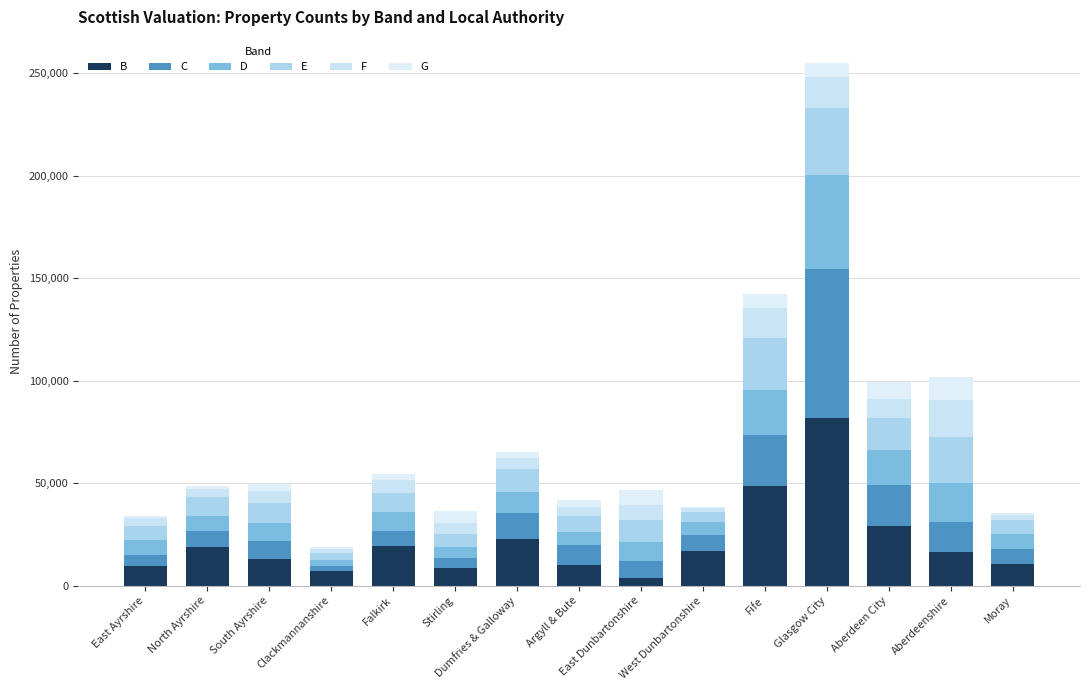

Are the bars horizontal?

No